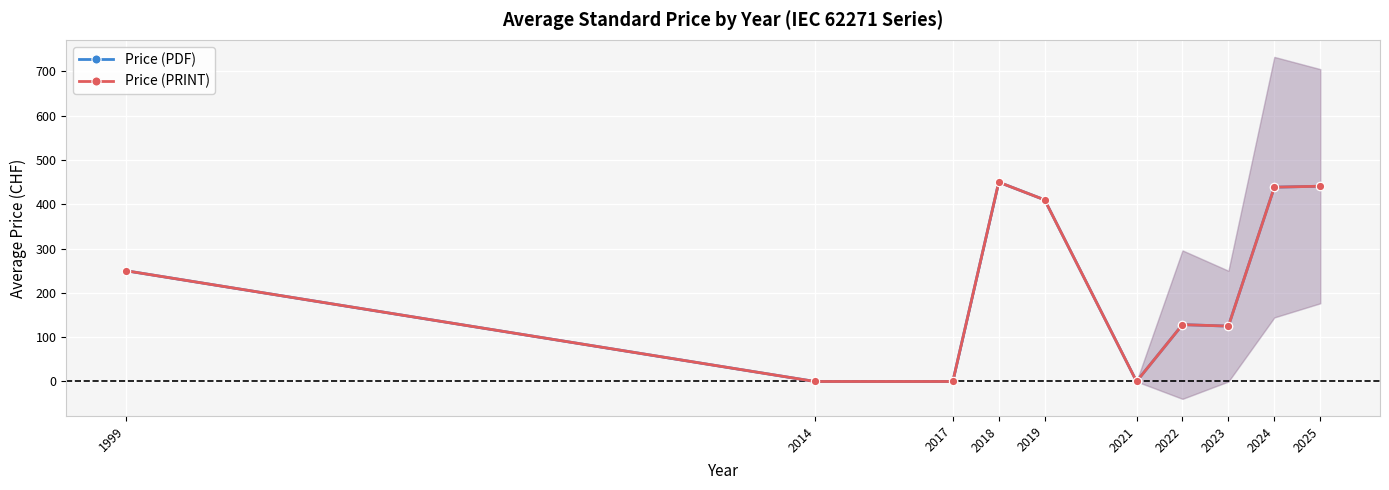

Reading left to right, transcribe all the data shown in this chart.

Price (PDF): 1999=250.0	2014=0.0	2017=0.0	2018=450.0	2019=410.0	2021=0.0	2022=128.3	2023=125.0	2024=438.7	2025=440.8
Price (PRINT): 1999=250.0	2014=0.0	2017=0.0	2018=450.0	2019=410.0	2021=0.0	2022=128.3	2023=125.0	2024=438.7	2025=440.8